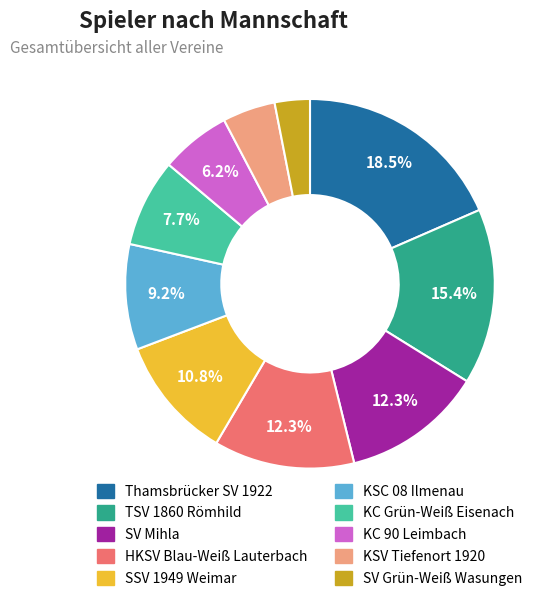

Count the number of slices in the pie.

10